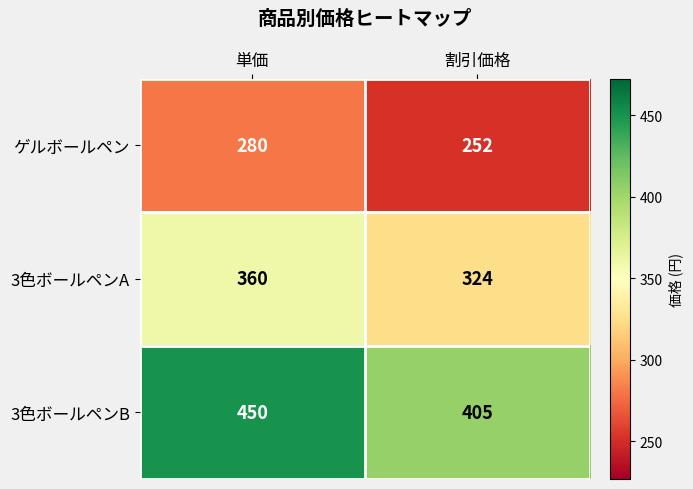

Count the number of data series in this chart.

3